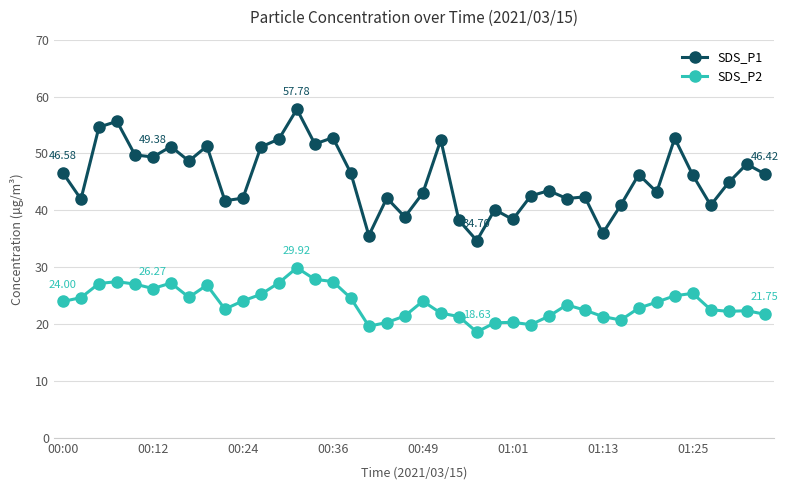

What is the smallest value displayed?

18.6